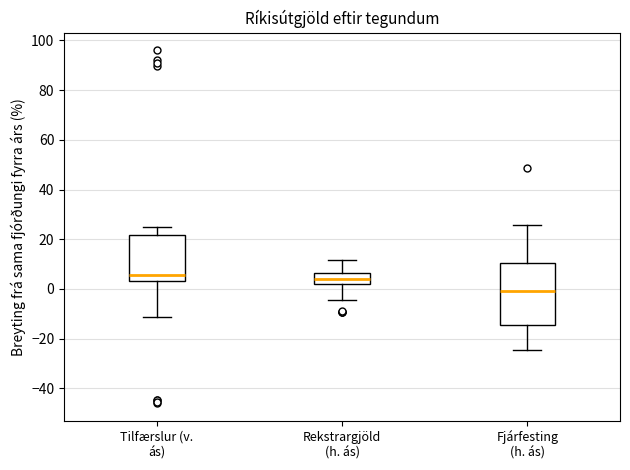

Which box is the tallest, from its lower edge to its upper edge?

Fjárfesting (h. ás)